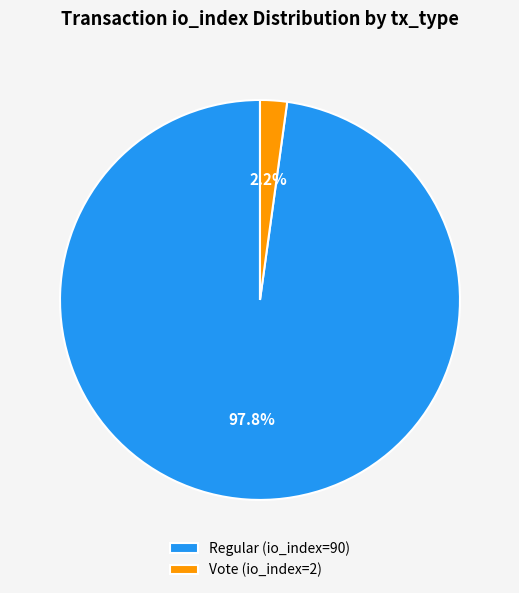

How many segments does this pie chart have?

2